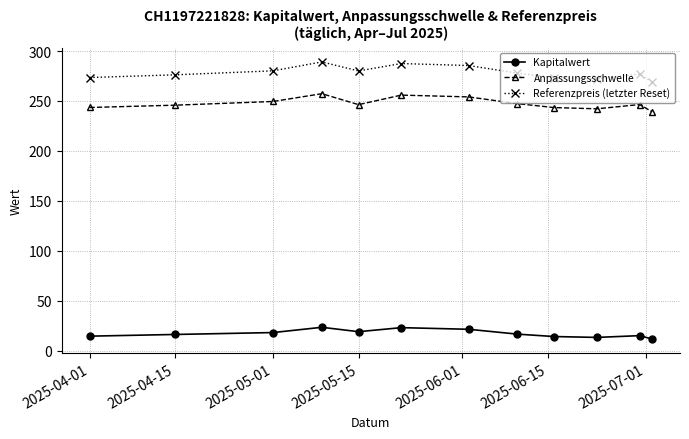

What is the smallest value displayed?

11.7